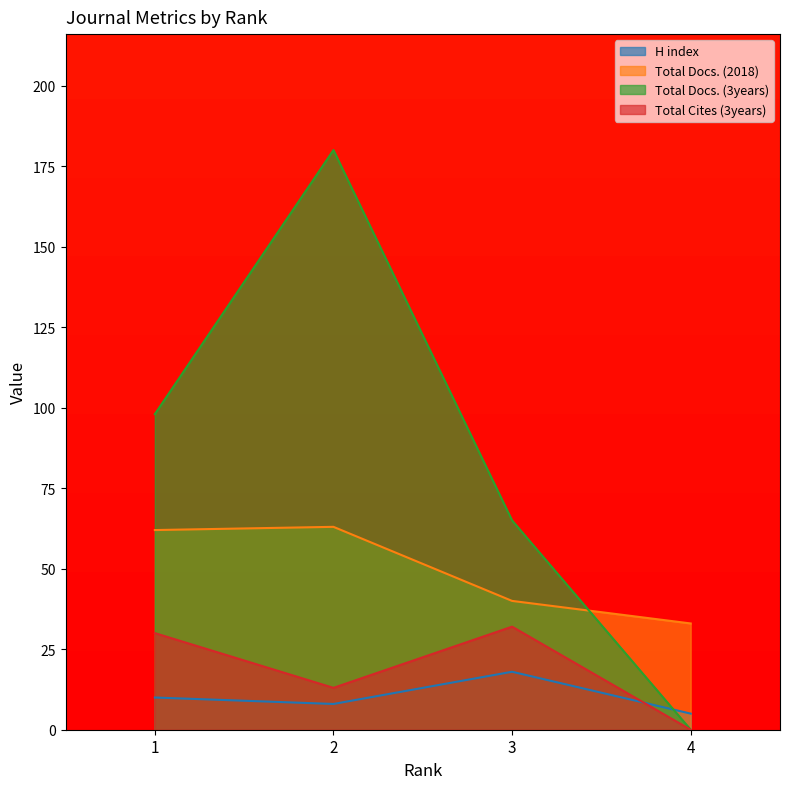

What is the average value of the H index series?

10